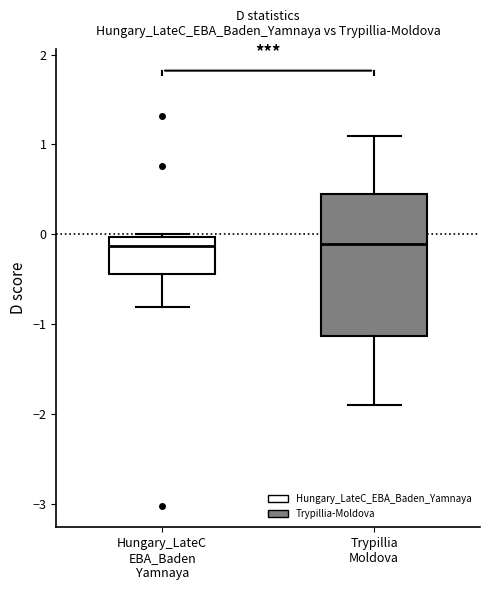

Which box is the tallest, from its lower edge to its upper edge?

Trypillia Moldova